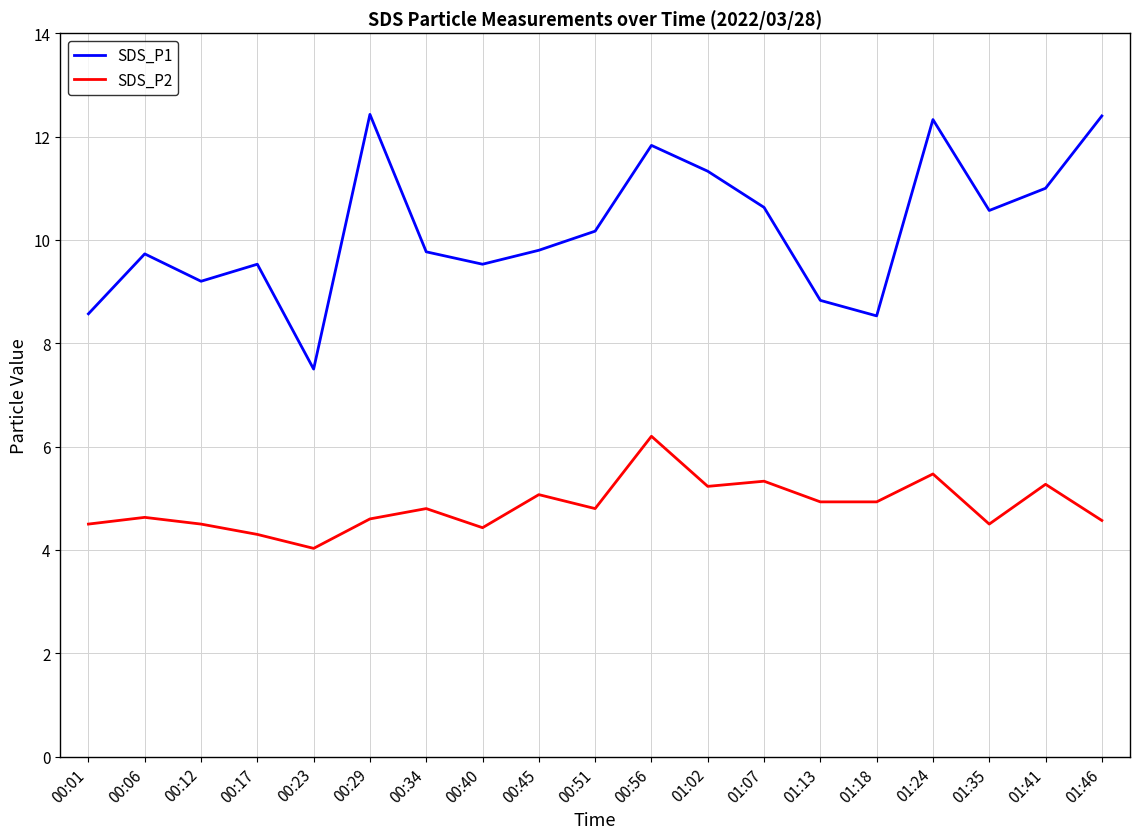

What is the lowest value of the SDS_P1 series?

7.5